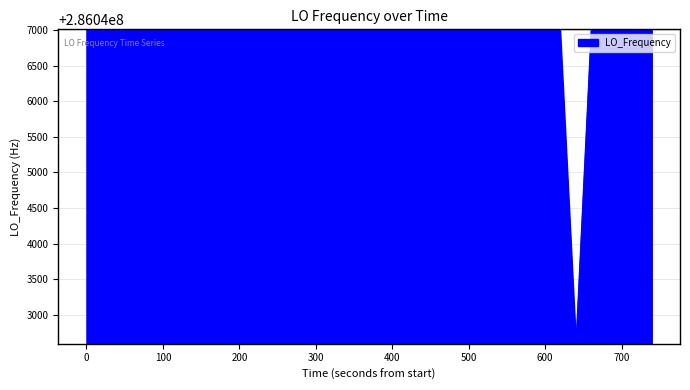

What is the minimum value shown in the chart?

286042596.7